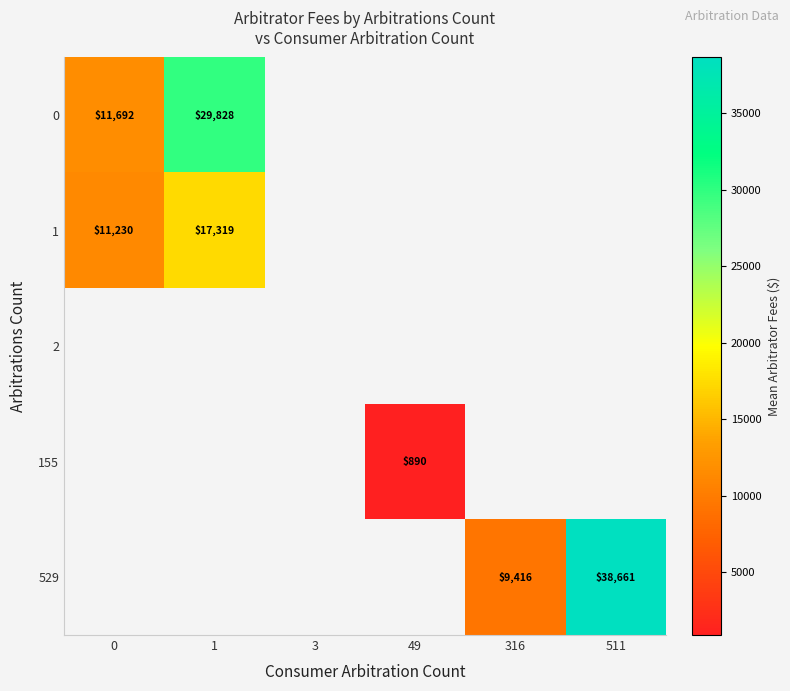

Is it true that 1 equals 19585.9 at 0?

False